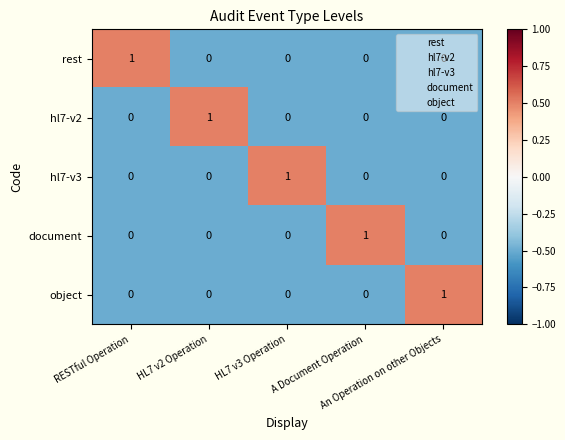

Count the document values in the range 0 to 1.

5